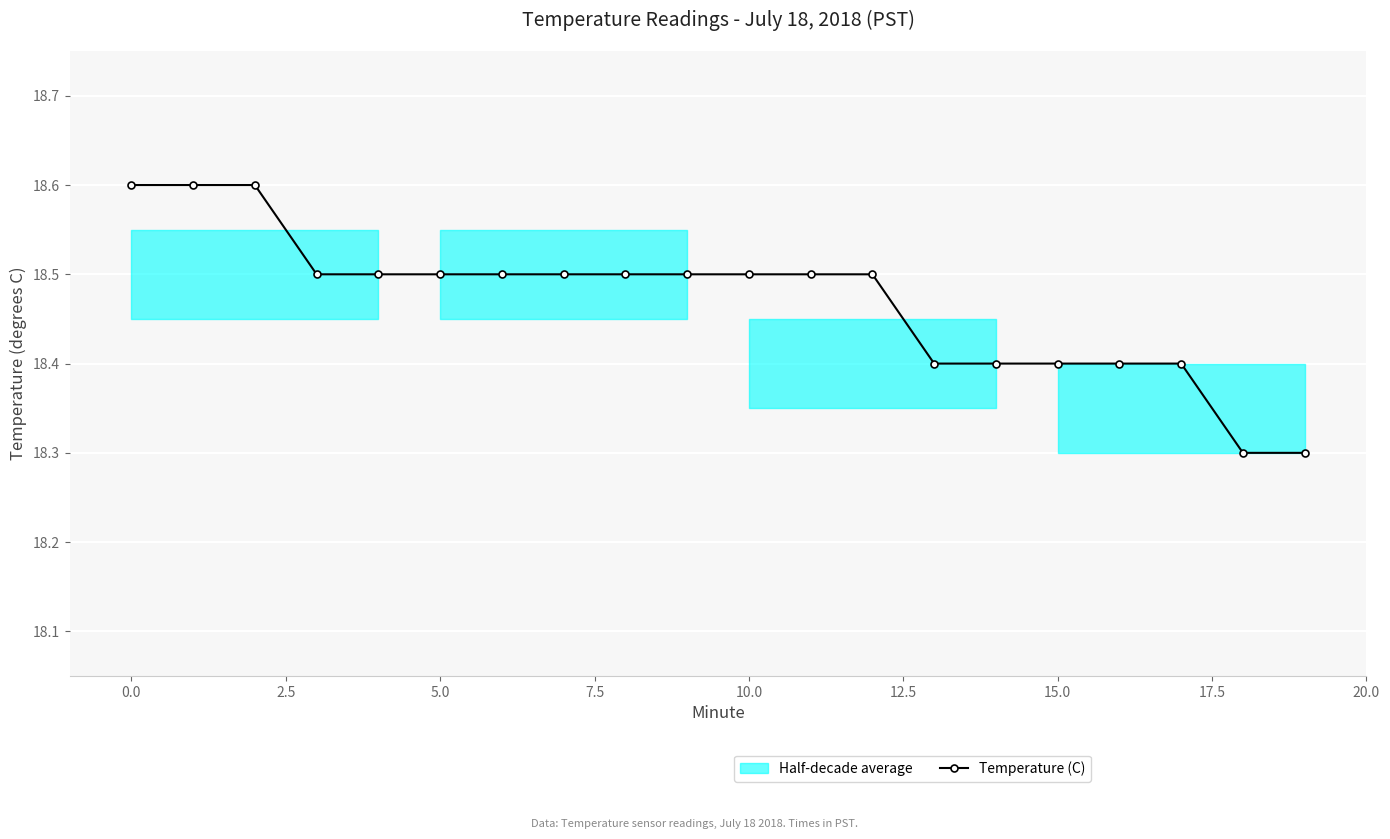

What is the value of the 3rd point from the left?

18.6